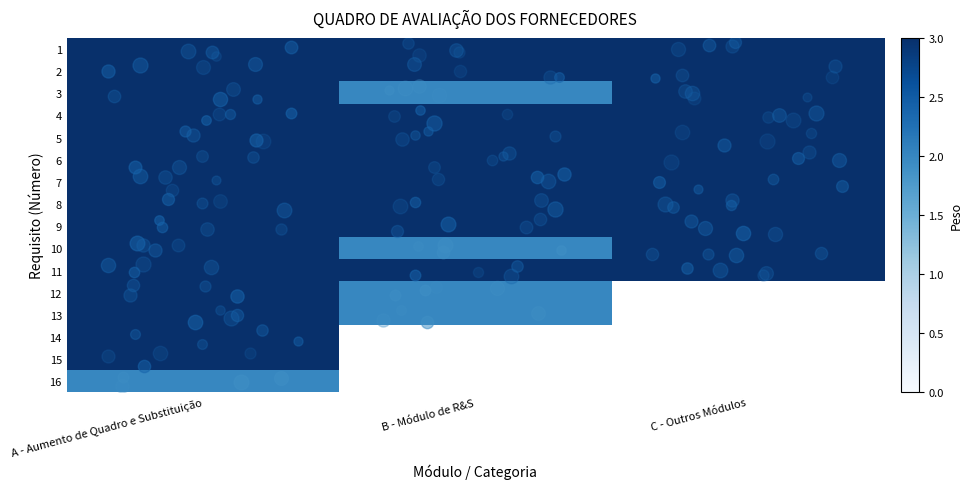

What is the lowest value of the row_8 series?

3.0